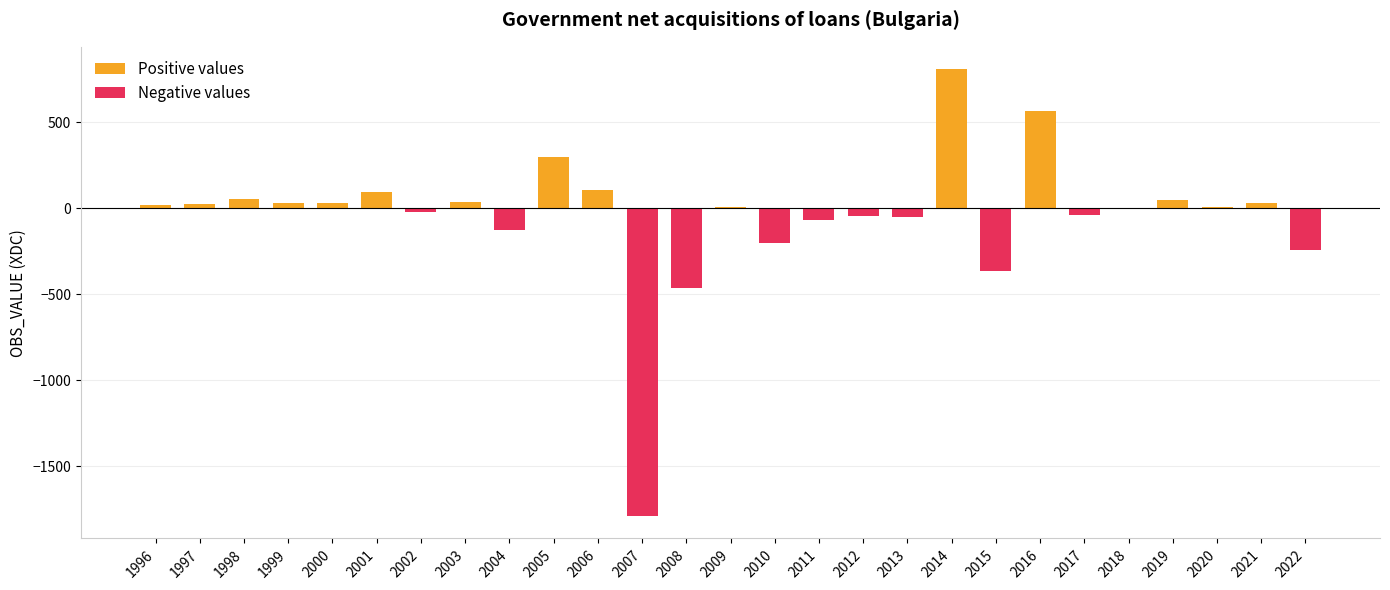

Rank the categories by value from lowest to highest.

2007, 2008, 2015, 2022, 2010, 2004, 2011, 2013, 2012, 2017, 2002, 2018, 2020, 2009, 1996, 1997, 1999, 2021, 2000, 2003, 2019, 1998, 2001, 2006, 2005, 2016, 2014